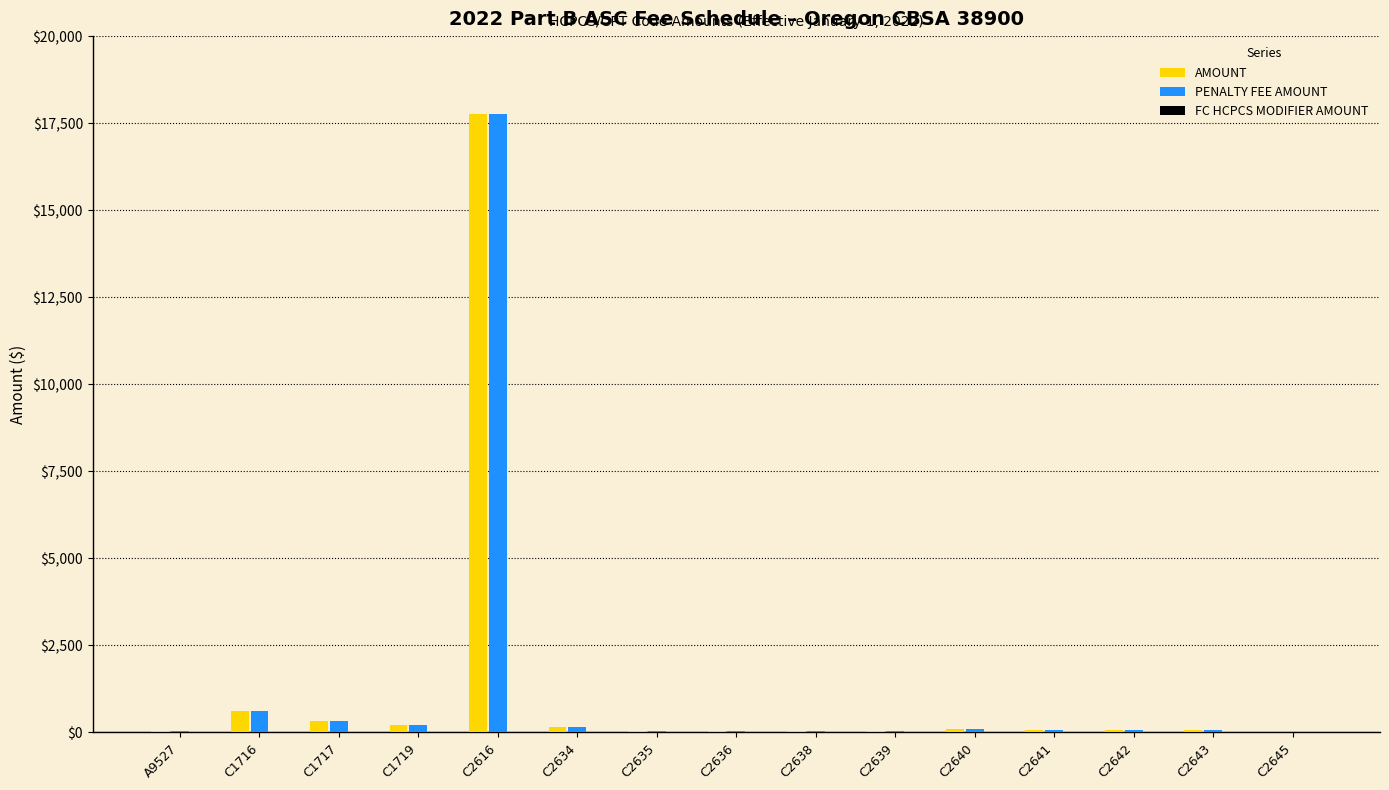

What is the greatest value displayed?

17763.2